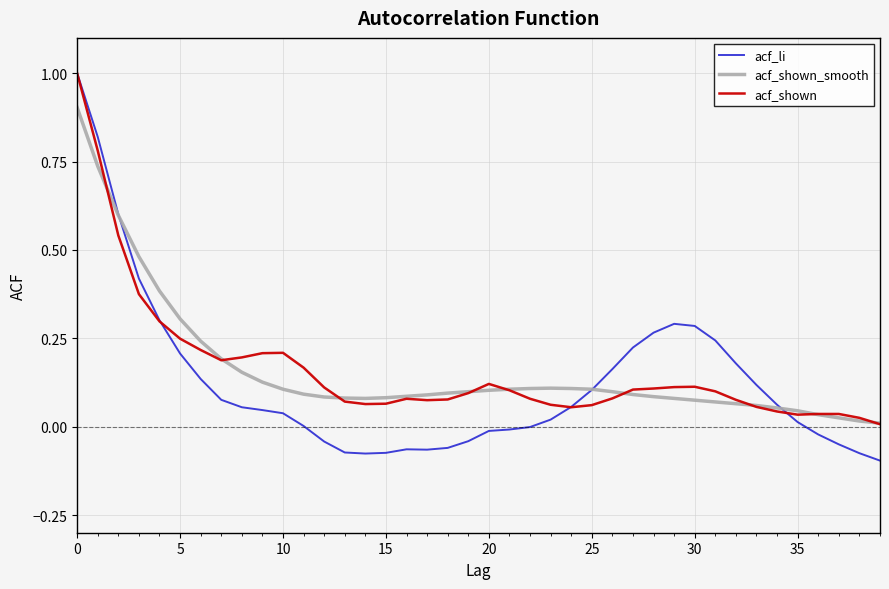

How many distinct data groups are displayed?

3